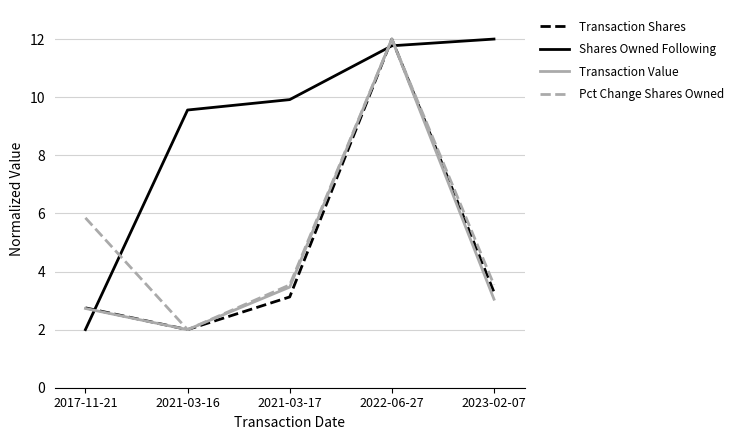

What is the spread (max minus min) of values at 2017-11-21?

3.8